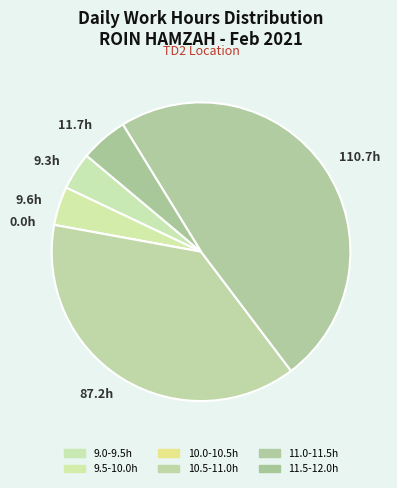

Does 110.7h represent more than half of the total?

No